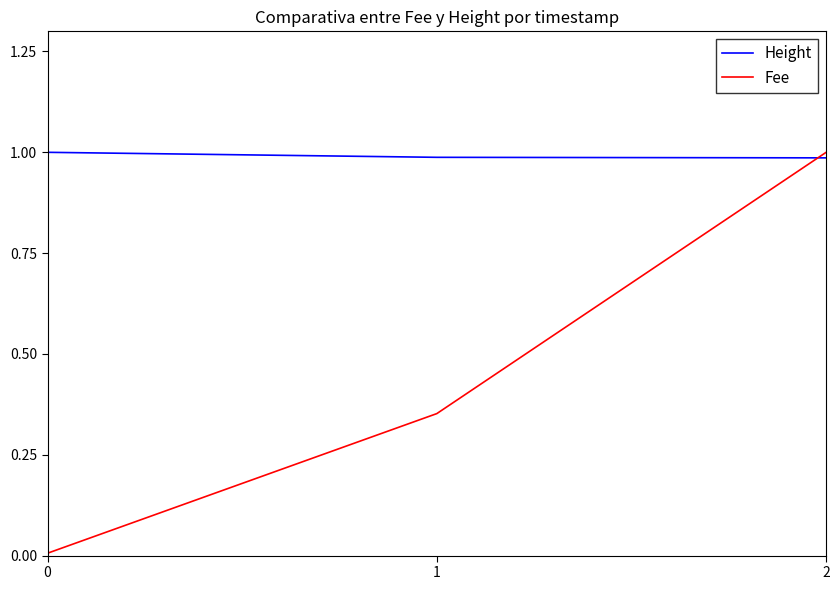

At which category is the sum across all series the highest?

2